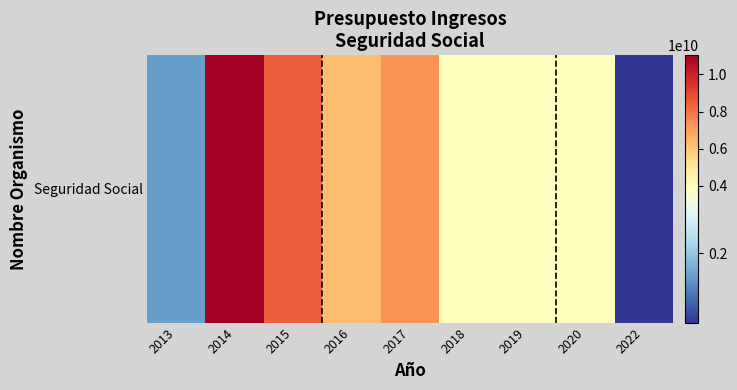

True or false: the data shows 1973448518 at 2018.

False